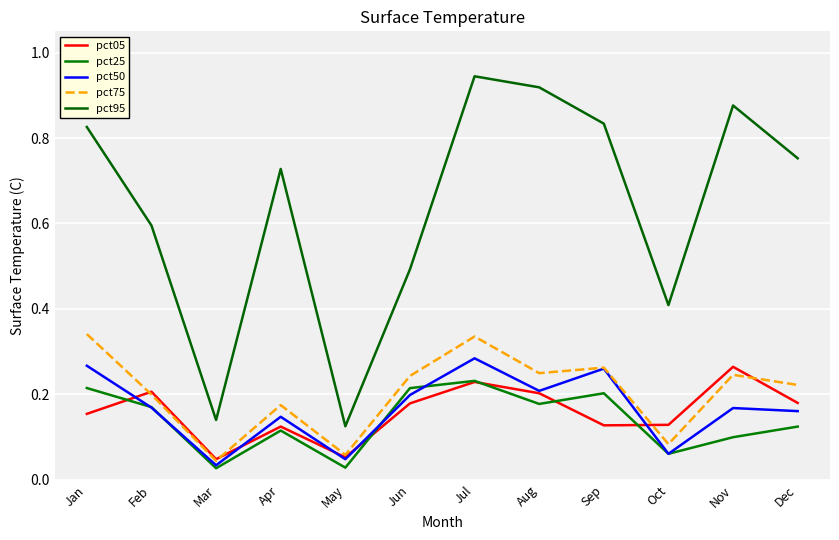

At which category is the sum across all series the highest?

Jul